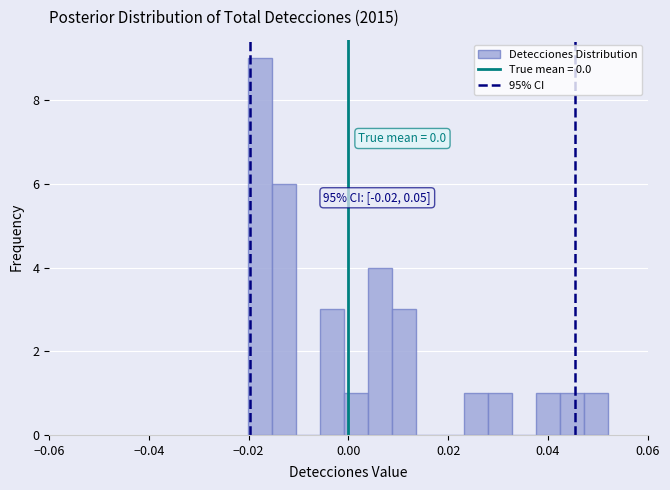

Read against the x-axis, roughly where is the centre of the tallest bar?

-0.018